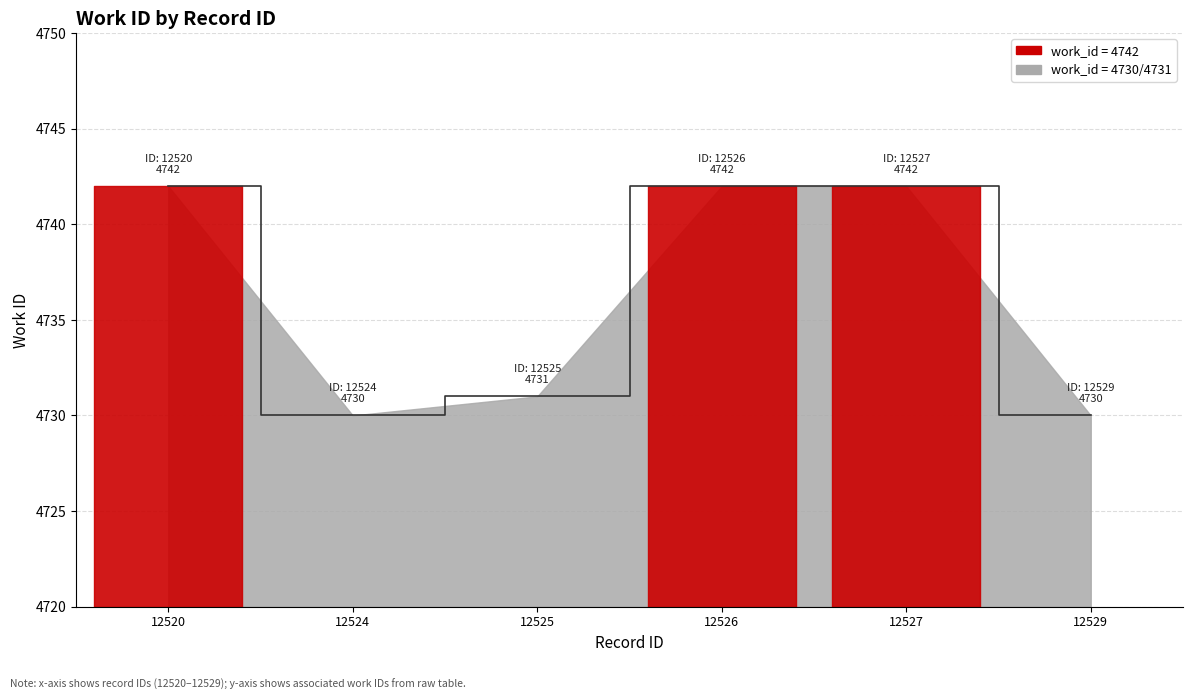

Reading left to right, list all the values displayed in this chart.

12520=4742	12524=4730	12525=4731	12526=4742	12527=4742	12529=4730